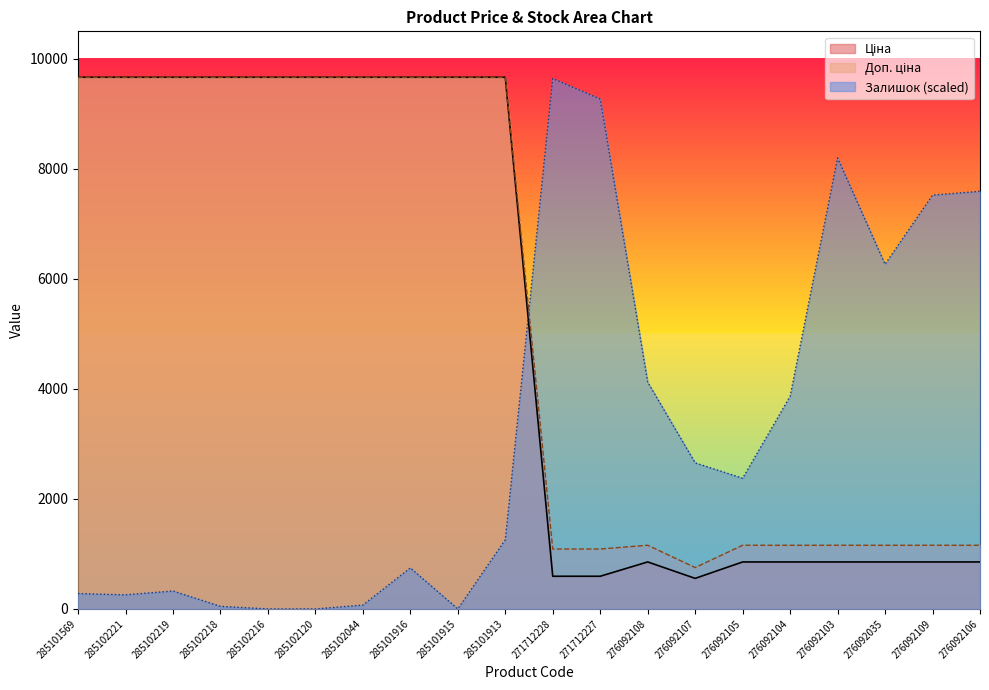

True or false: Доп. ціна has more than 1 points higher than both neighbors.

False